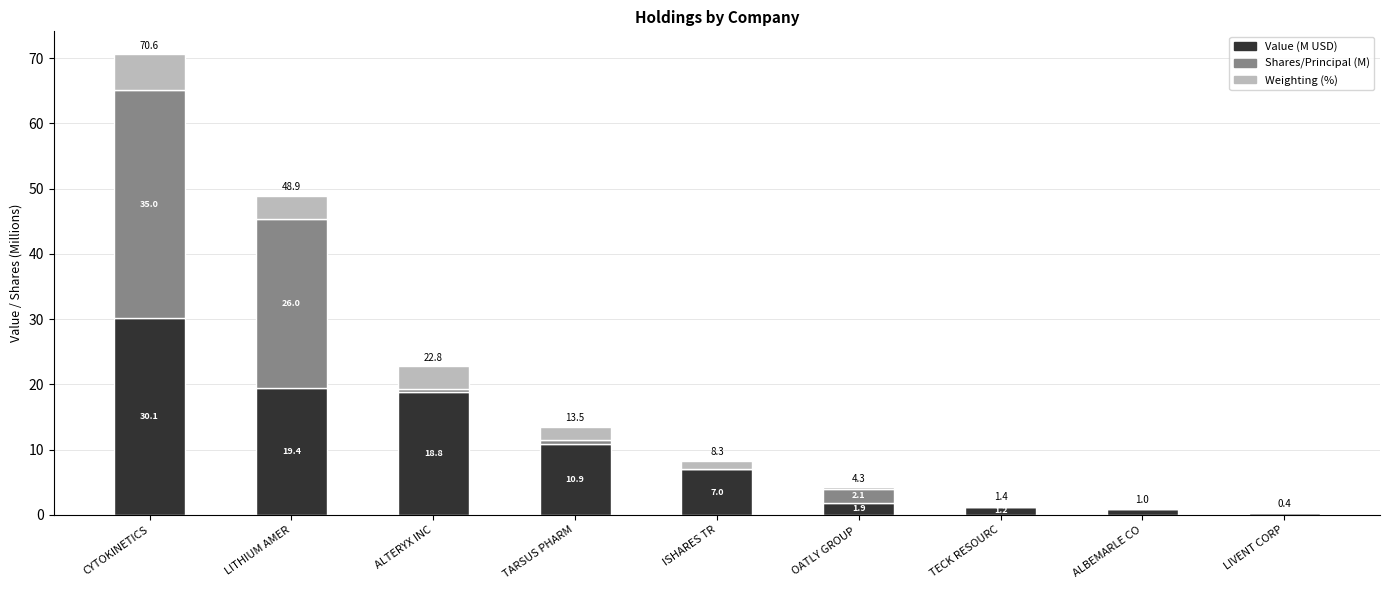

Which category has the highest value in the Value (M USD) series?

CYTOKINETICS